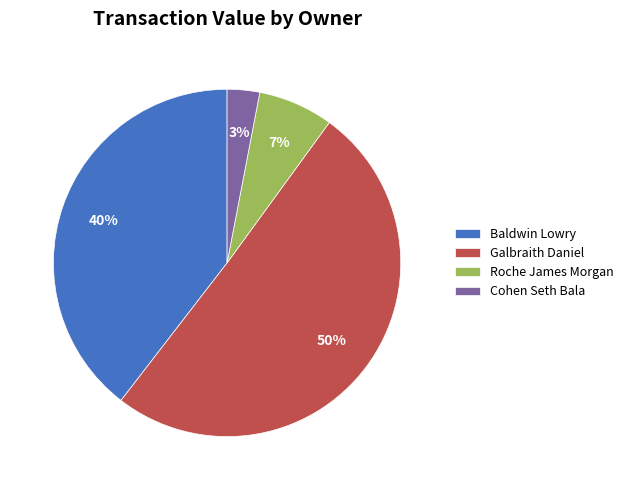

Rank the categories by value from highest to lowest.

Galbraith Daniel, Baldwin Lowry, Roche James Morgan, Cohen Seth Bala